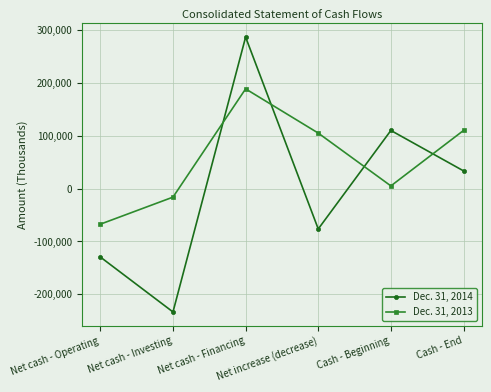

How many interior local valleys does the Dec. 31, 2013 series have?

1